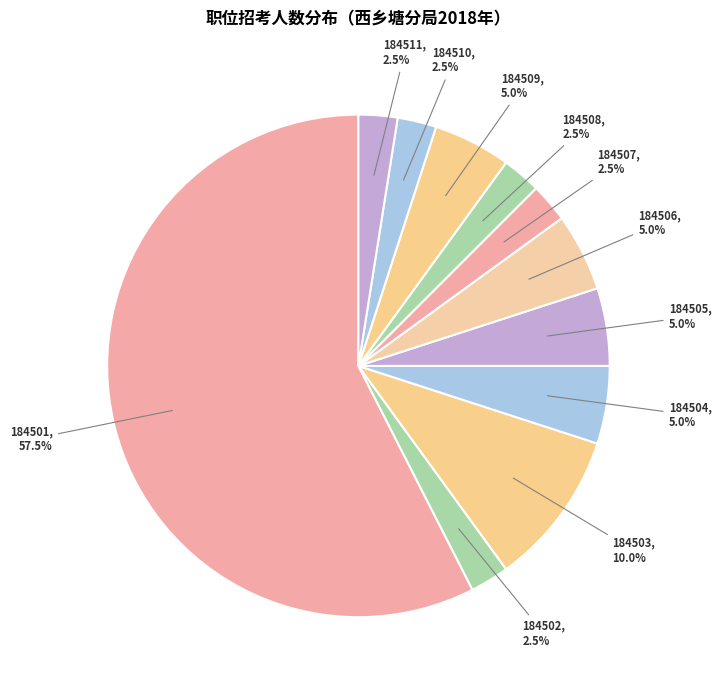

What is the largest slice in the pie chart?

184501